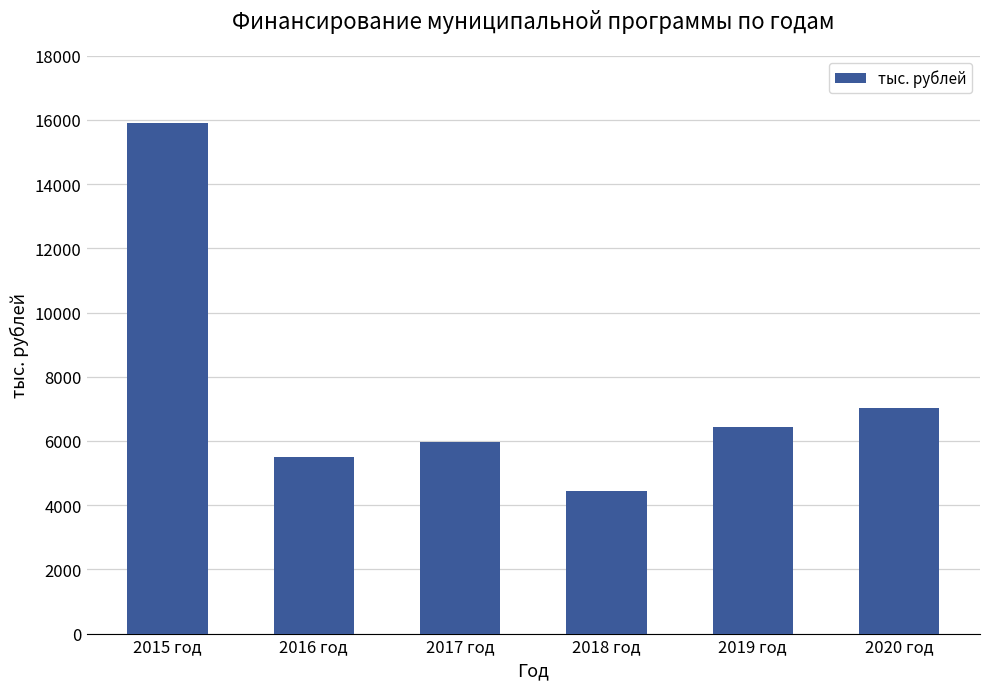

What is the label of the 1st bar from the right?

2020 год